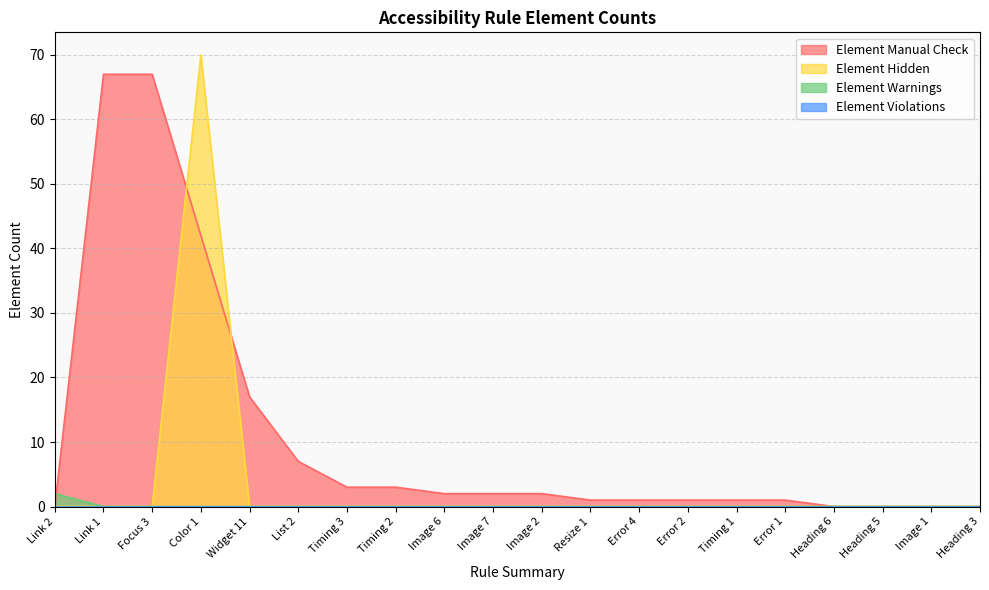

What is the difference between the maximum and minimum values in the Element Manual Check series?

67